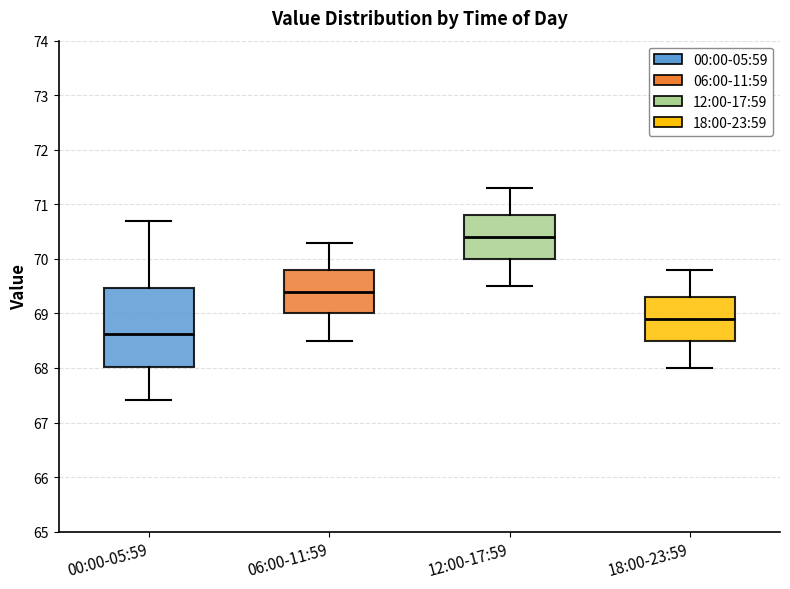

Which box has the highest median line?

12:00-17:59